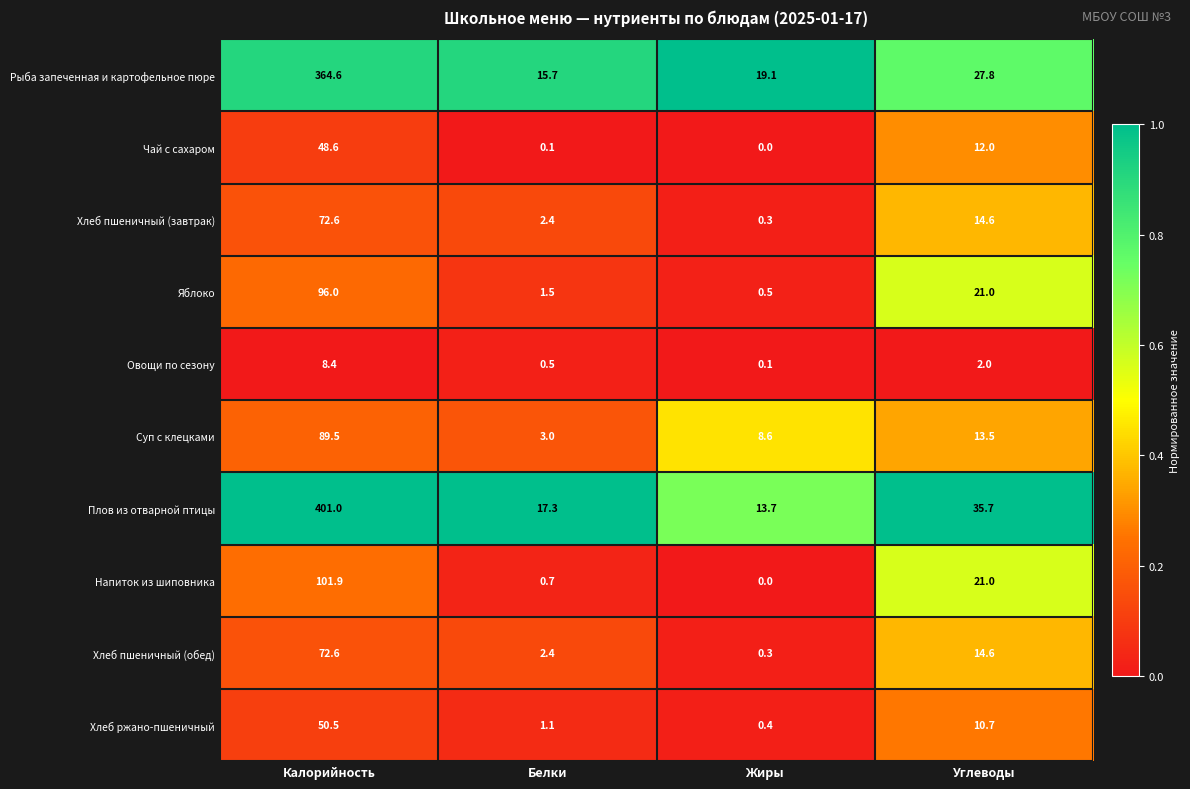

Is it true that Хлеб пшеничный (обед) equals 122.8 at Калорийность?

False